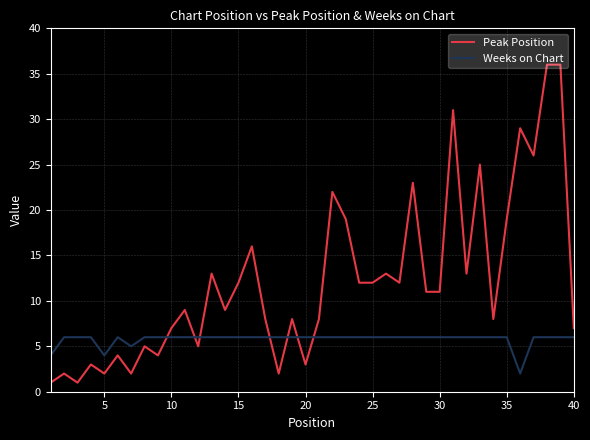

Reading left to right, list all the values displayed in this chart.

Peak Position: 1	2	1	3	2	4	2	5	4	7	9	5	13	9	12	16	8	2	8	3	8	22	19	12	12	13	12	23	11	11	31	13	25	8	19	29	26	36	36	7
Weeks on Chart: 4	6	6	6	4	6	5	6	6	6	6	6	6	6	6	6	6	6	6	6	6	6	6	6	6	6	6	6	6	6	6	6	6	6	6	2	6	6	6	6